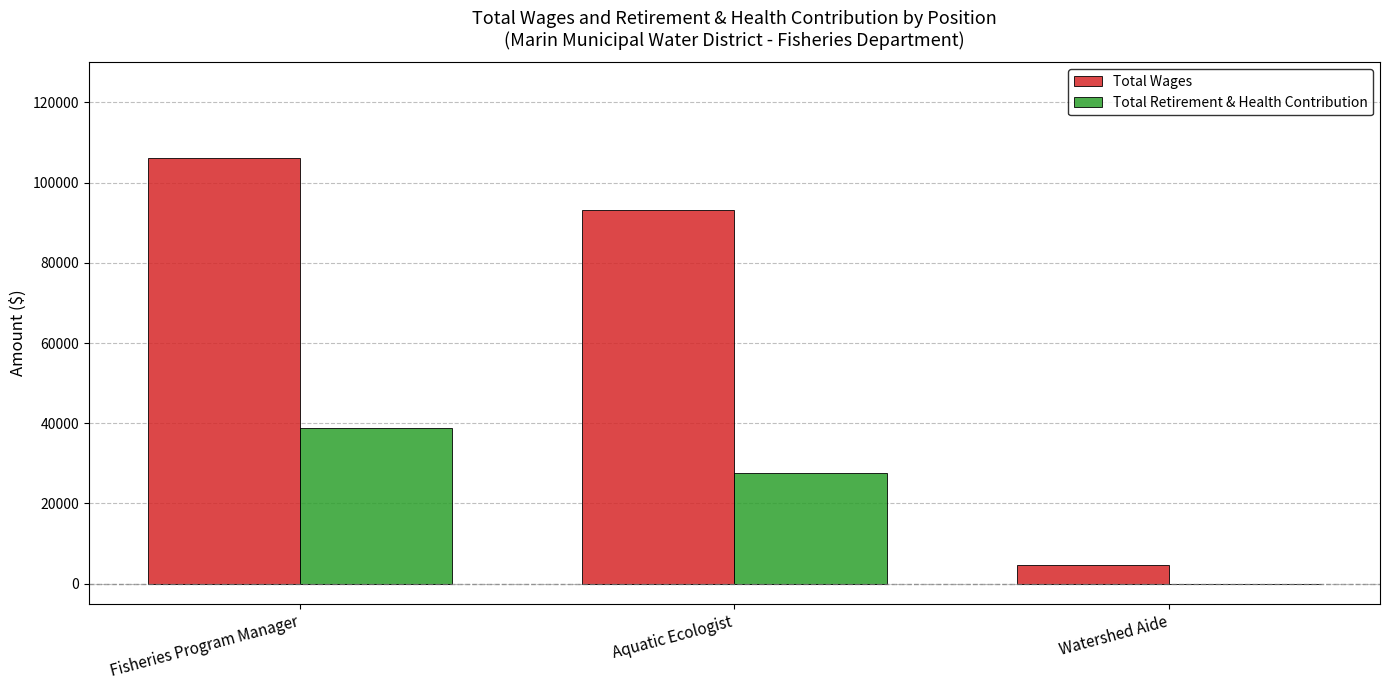

Which category has the highest value across all series?

Fisheries Program Manager